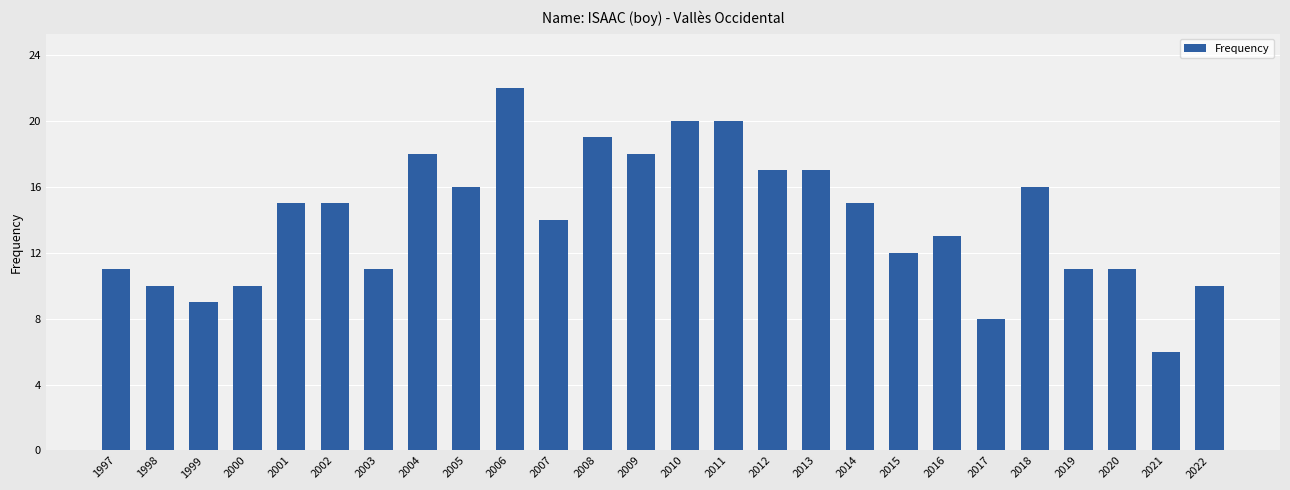

Reading right to left, extract all data points from this chart.

10	6	11	11	16	8	13	12	15	17	17	20	20	18	19	14	22	16	18	11	15	15	10	9	10	11